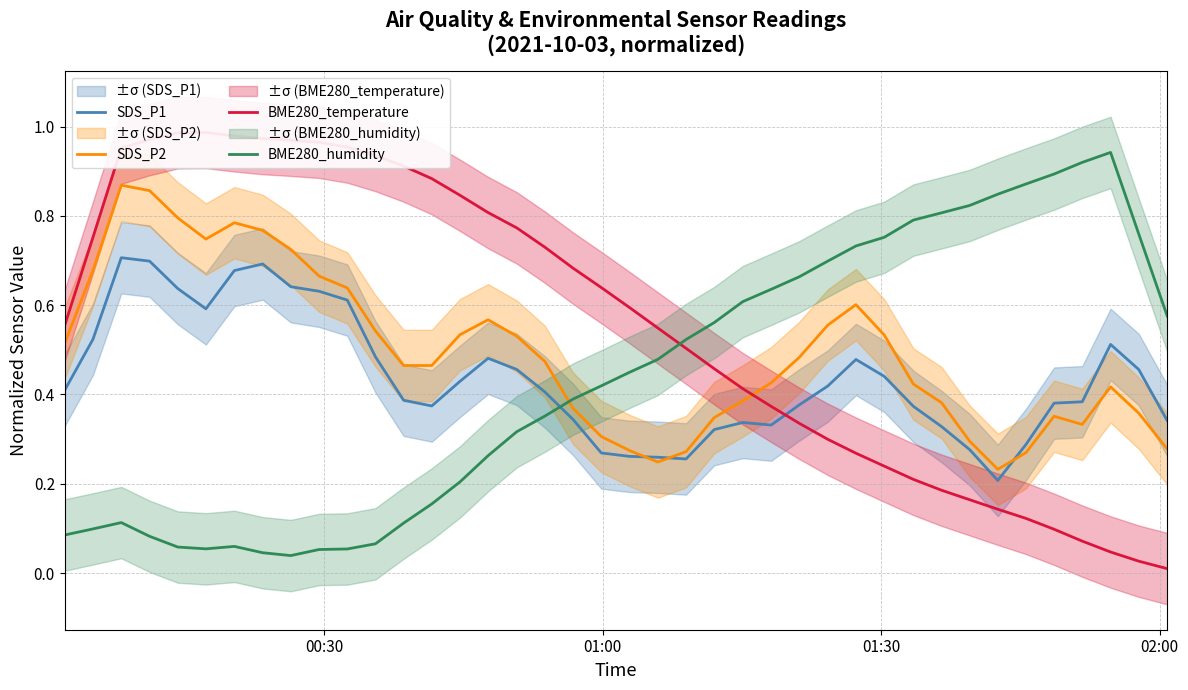

True or false: BME280_humidity and SDS_P2 cross at least once.

True